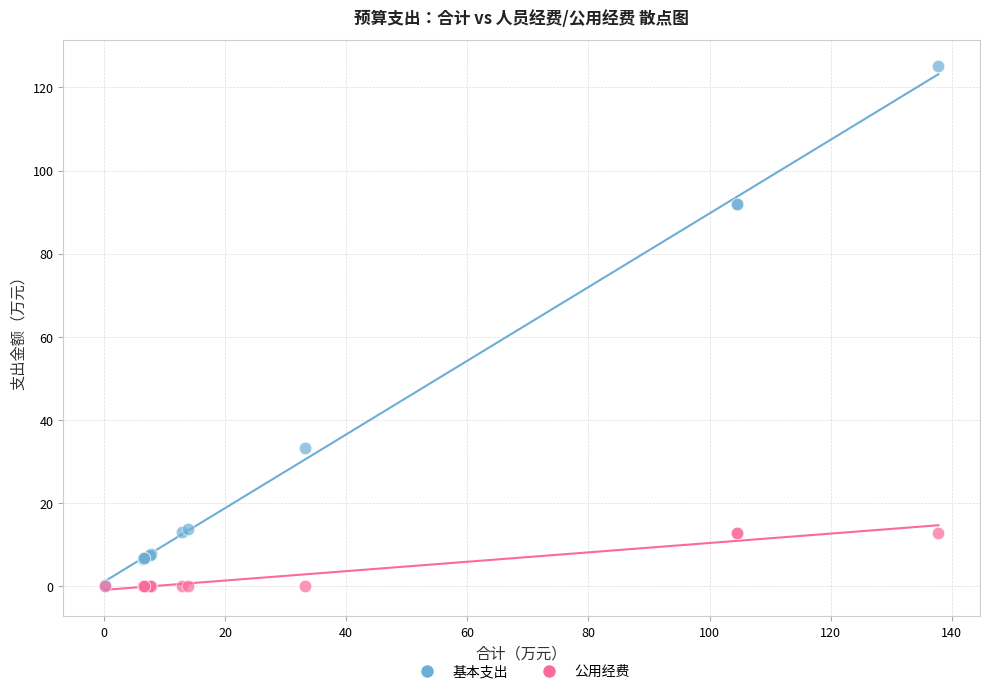

What are all the series names shown in the legend?

基本支出, 公用经费